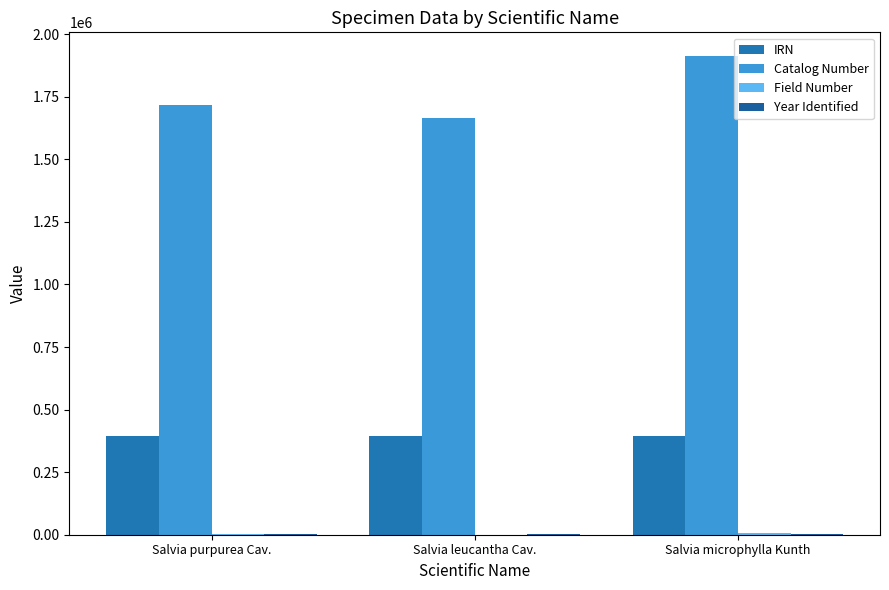

Rank the categories by Catalog Number value from lowest to highest.

Salvia leucantha Cav., Salvia purpurea Cav., Salvia microphylla Kunth